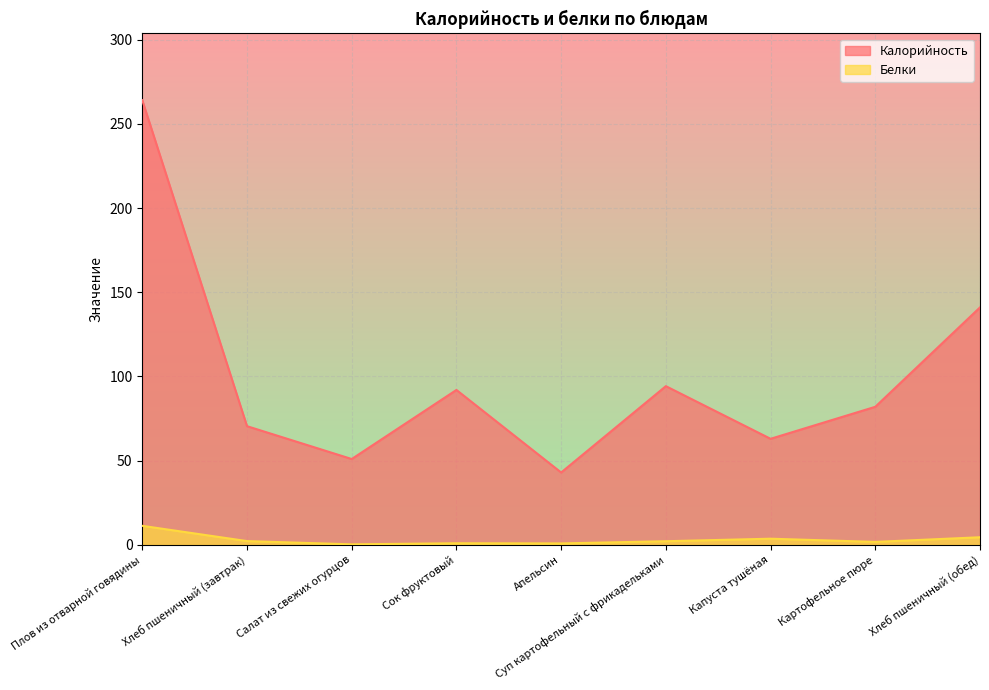

Reading left to right, transcribe all the data shown in this chart.

Калорийность: Плов из отварной говядины=264.0	Хлеб пшеничный (завтрак)=70.5	Салат из свежих огурцов=51.0	Сок фруктовый=92.0	Апельсин=43.0	Суп картофельный с фрикадельками=94.2	Капуста тушёная=63.0	Картофельное пюре=82.0	Хлеб пшеничный (обед)=141.0
Белки: Плов из отварной говядины=11.3	Хлеб пшеничный (завтрак)=2.3	Салат из свежих огурцов=0.3	Сок фруктовый=1.0	Апельсин=0.9	Суп картофельный с фрикадельками=2.2	Капуста тушёная=3.7	Картофельное пюре=1.8	Хлеб пшеничный (обед)=4.6